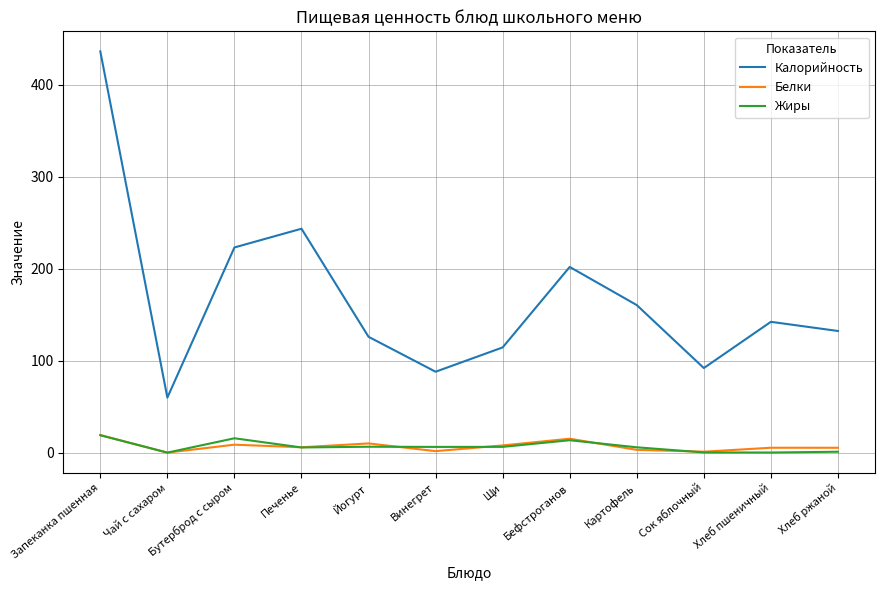

Which category has the highest value across all series?

Запеканка пшенная